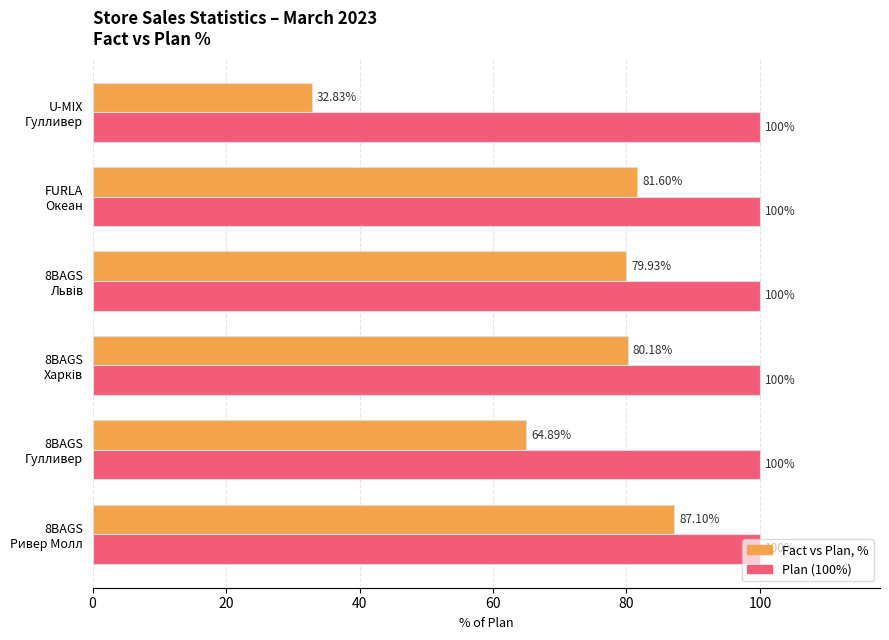

Rank the series by their average value, from highest to lowest.

Plan (100%), Fact vs Plan, %